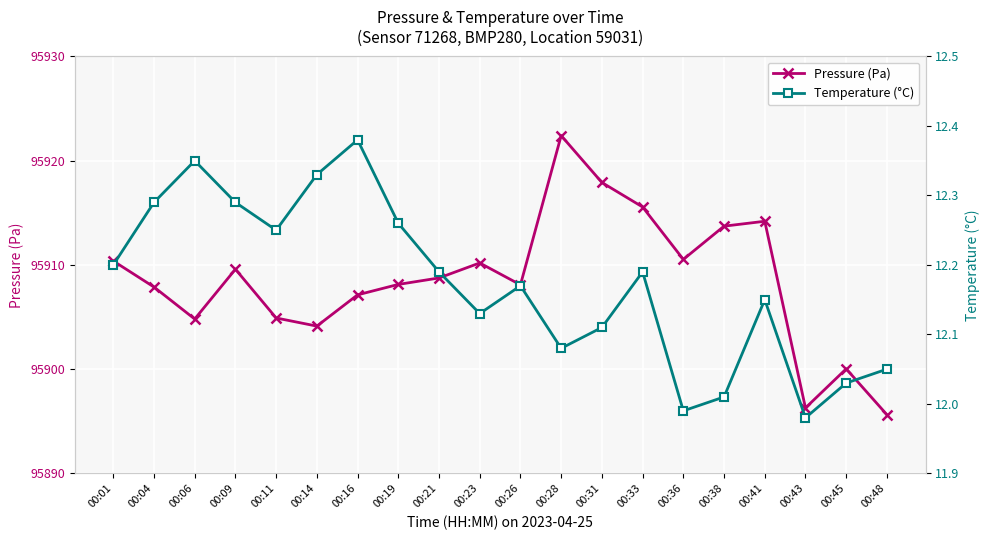

List the labels in order of Temperature (°C) value, smallest first.

00:43, 00:36, 00:38, 00:45, 00:48, 00:28, 00:31, 00:23, 00:41, 00:26, 00:21, 00:33, 00:01, 00:11, 00:19, 00:04, 00:09, 00:14, 00:06, 00:16